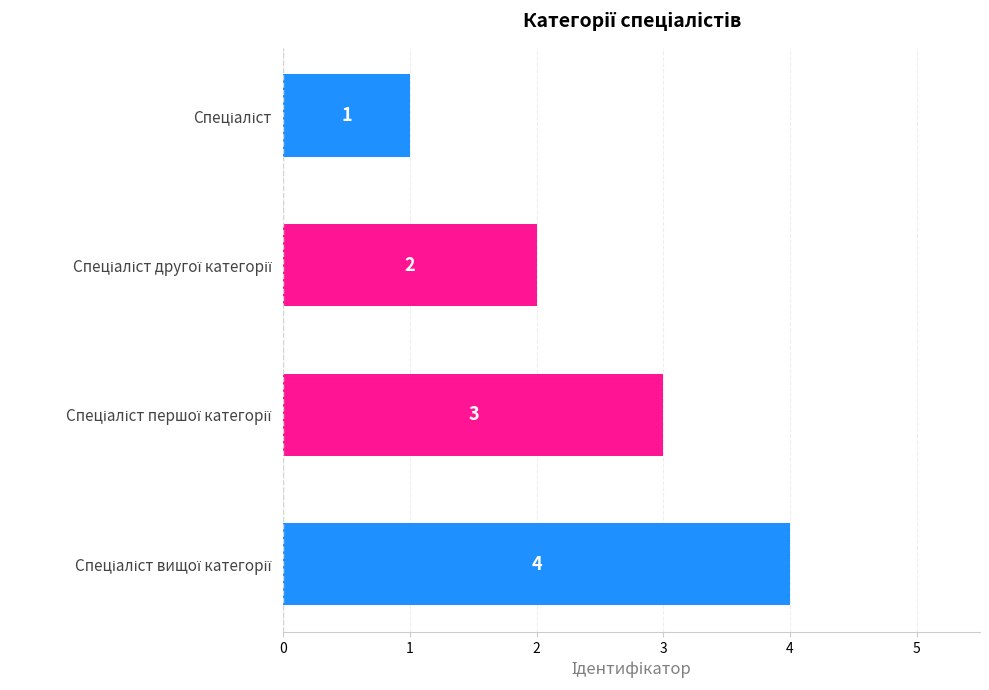

What is the greatest value displayed?

4